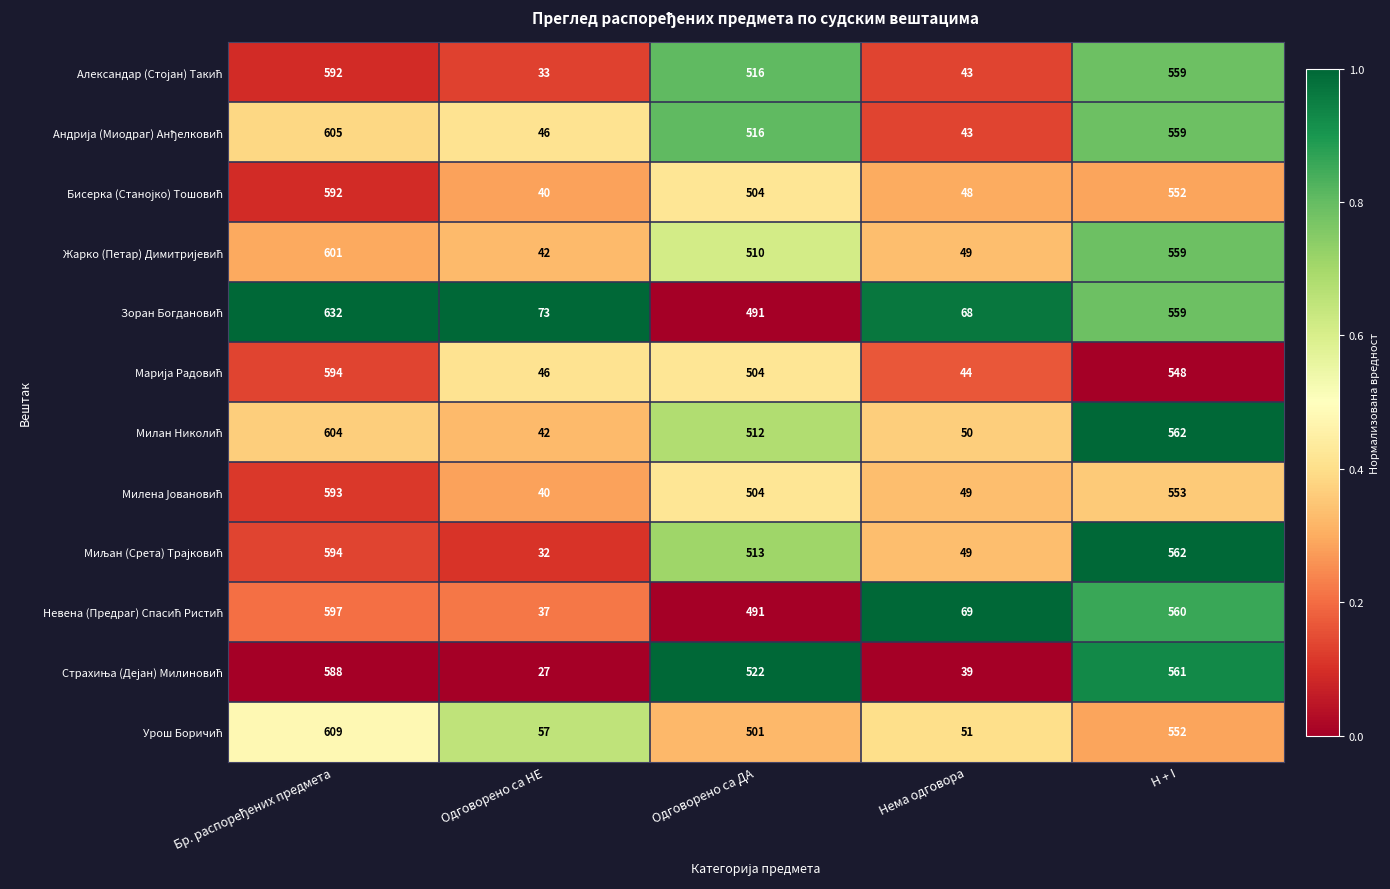

What is the total value across all series at Одговорено са НЕ?

515